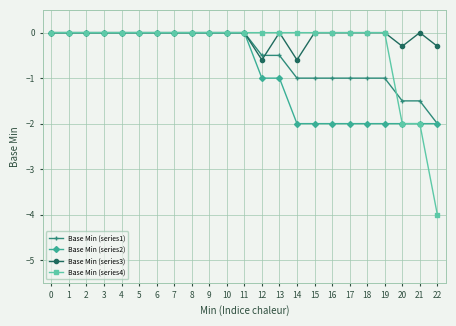

At which category does the chart reach its minimum across all series?

22